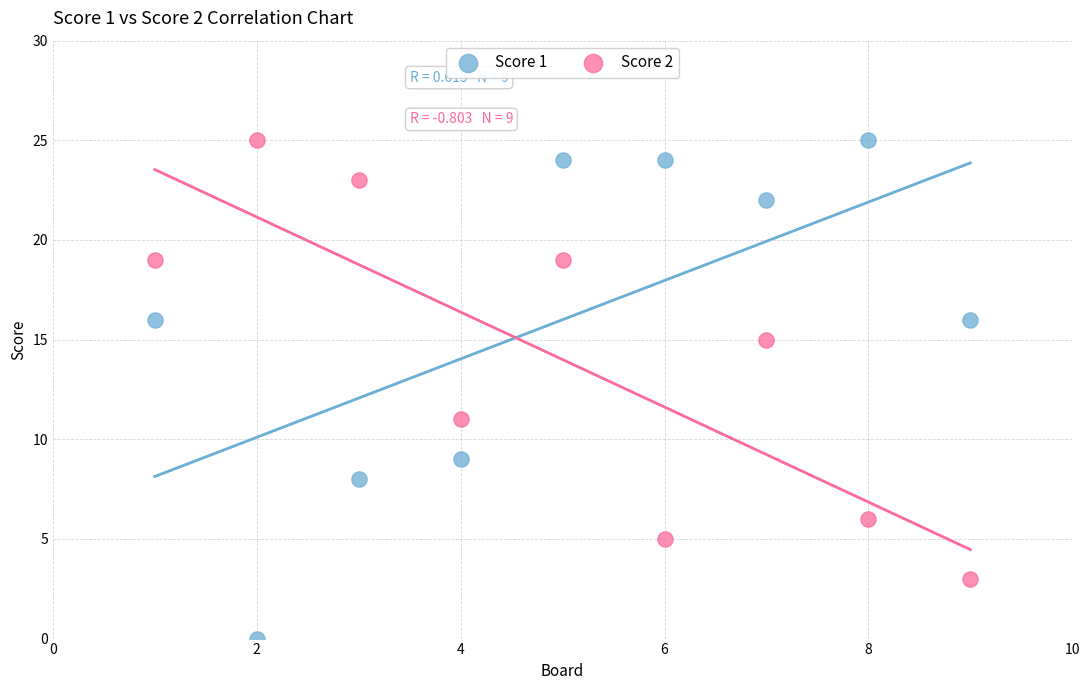

Which series reaches the minimum Y coordinate?

Score 1